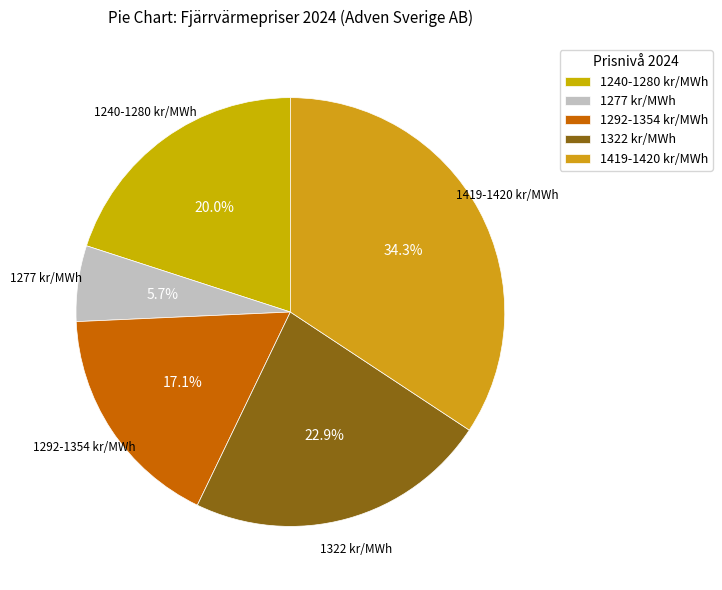

Combined, what portion of the pie is 1292-1354 kr/MWh and 1419-1420 kr/MWh?

51.4%